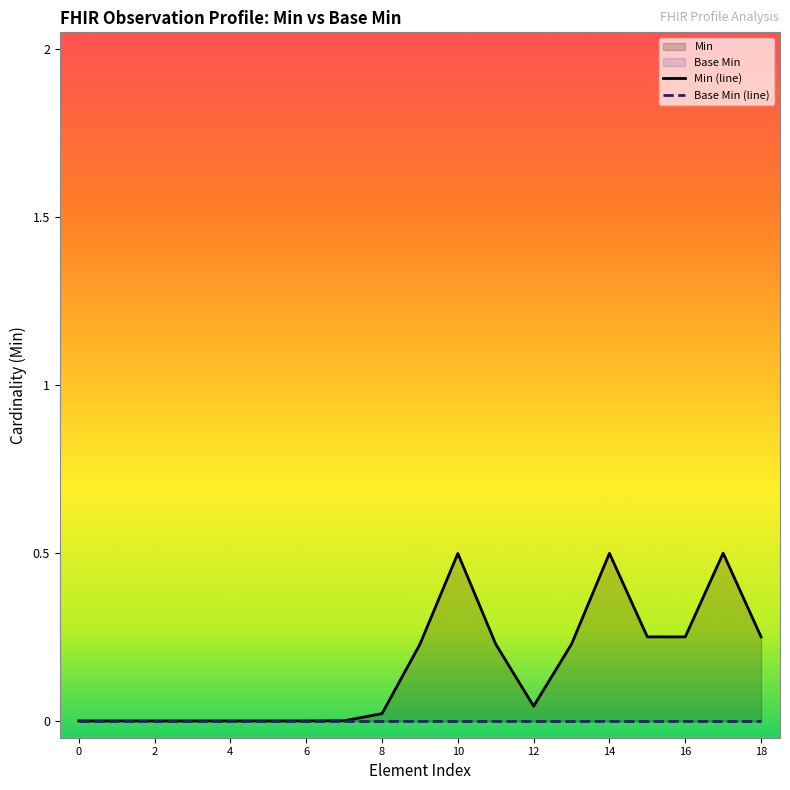

Reading left to right, extract all data points from this chart.

Min (line): 0.0	0.0	0.0	0.0	0.0	0.0	0.0	0.0	0.0	0.2	0.5	0.2	0.0	0.2	0.5	0.3	0.3	0.5	0.3
Base Min (line): 0.0	0.0	0.0	0.0	0.0	0.0	0.0	0.0	0.0	0.0	0.0	0.0	0.0	0.0	0.0	0.0	0.0	0.0	0.0